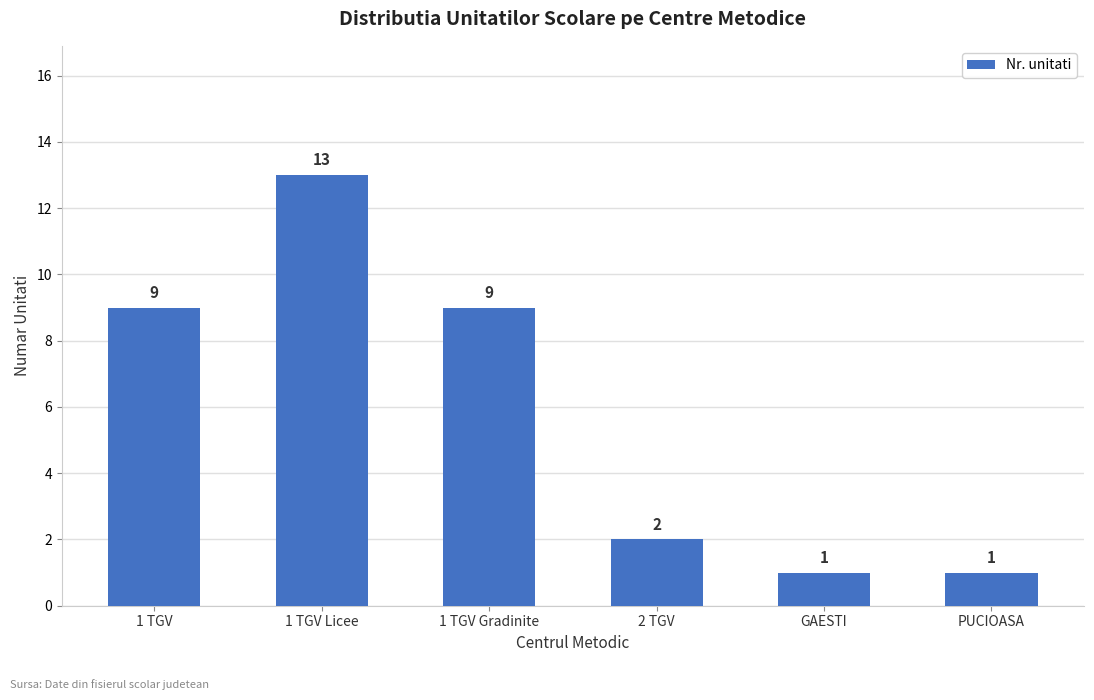

What is the average value?

6